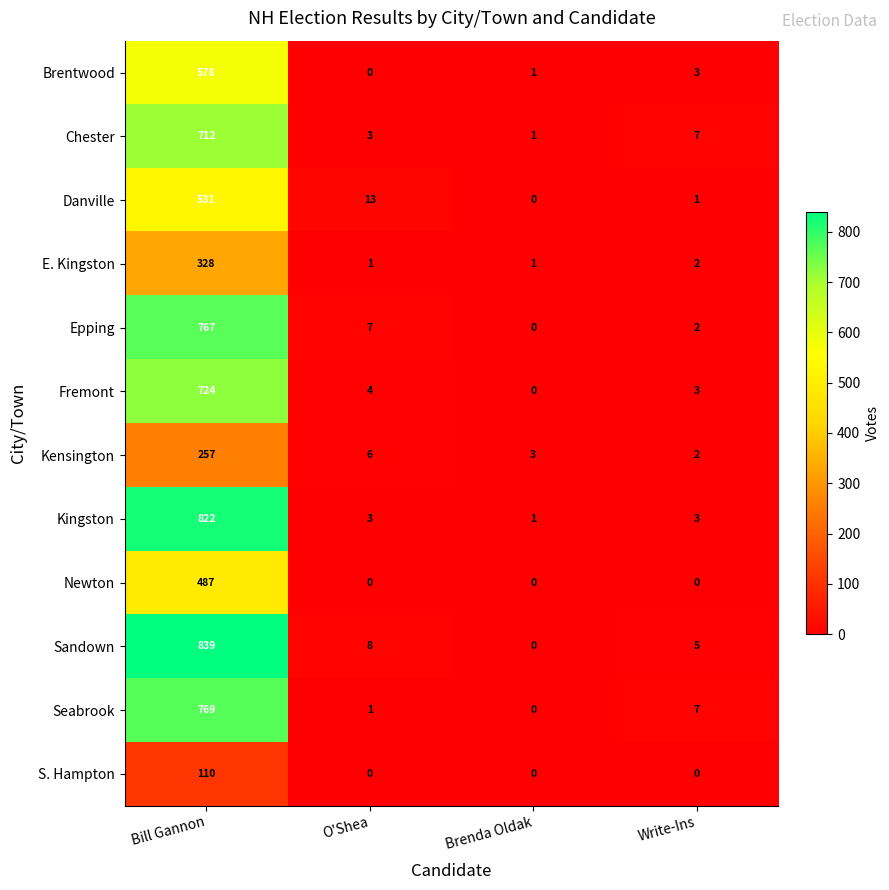

Is it true that Danville equals 3 at O'Shea?

False